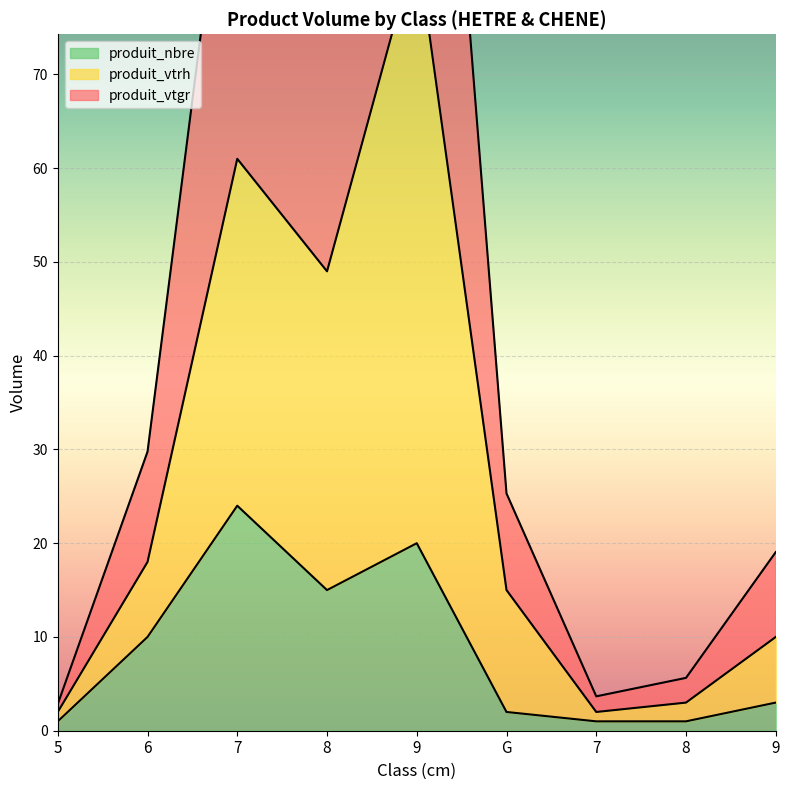

The value of produit_vtrh at G is 3.5. True or false?

False